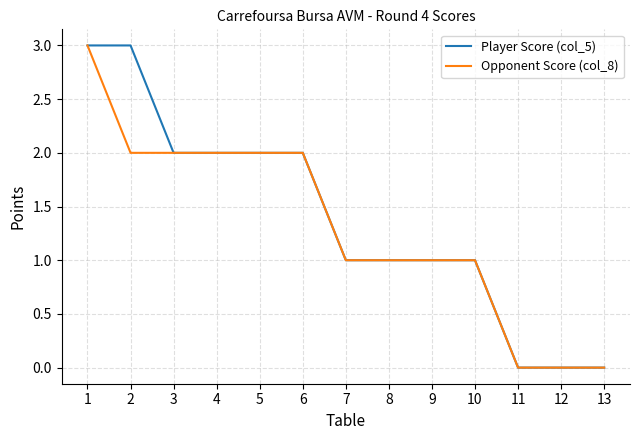

What is the sum of all Opponent Score (col_8) values?

17